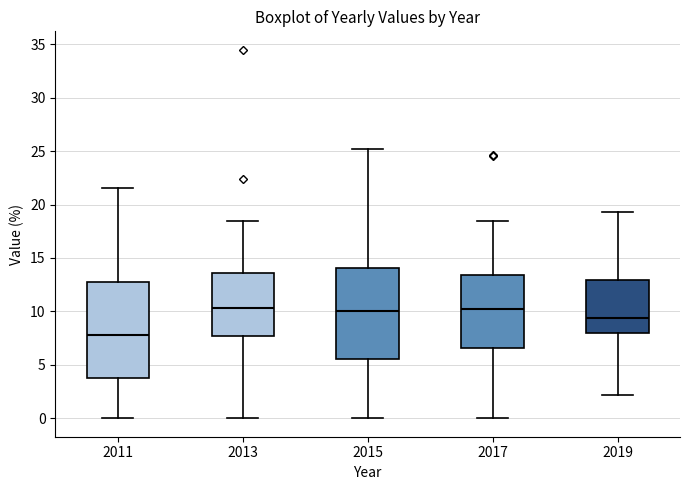

Which box is the tallest, from its lower edge to its upper edge?

2011